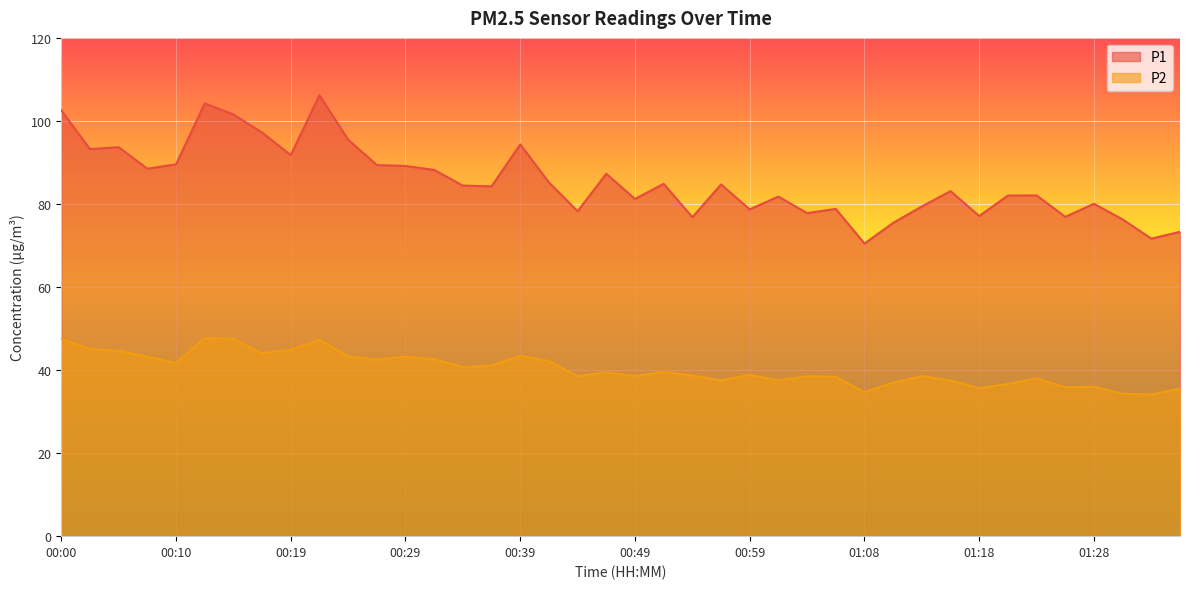

At 00:59, list the series in order from largest to smallest.

P1, P2